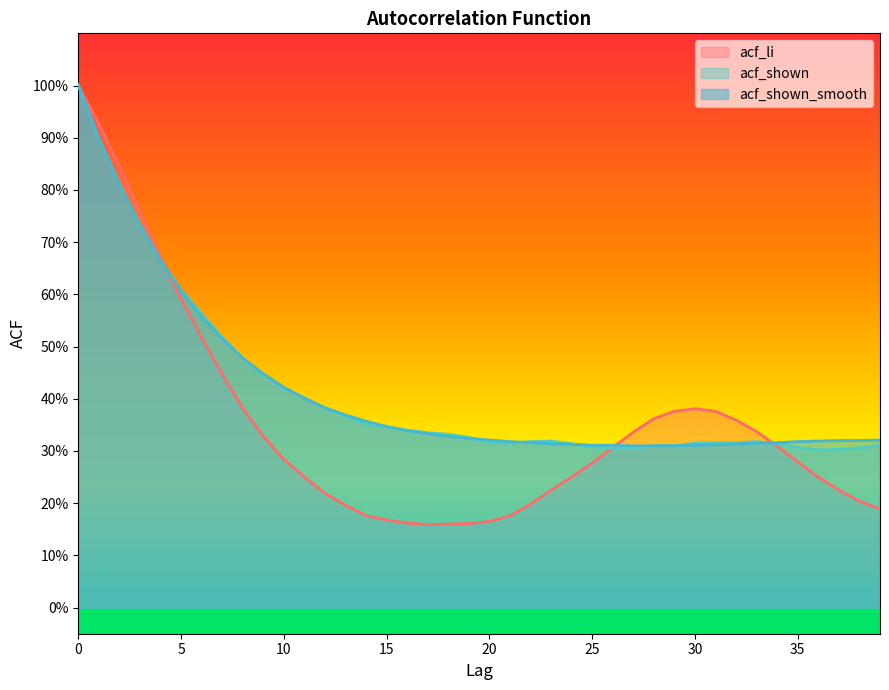

What is the value of the acf_shown_smooth point at the 37th from the left?

0.3